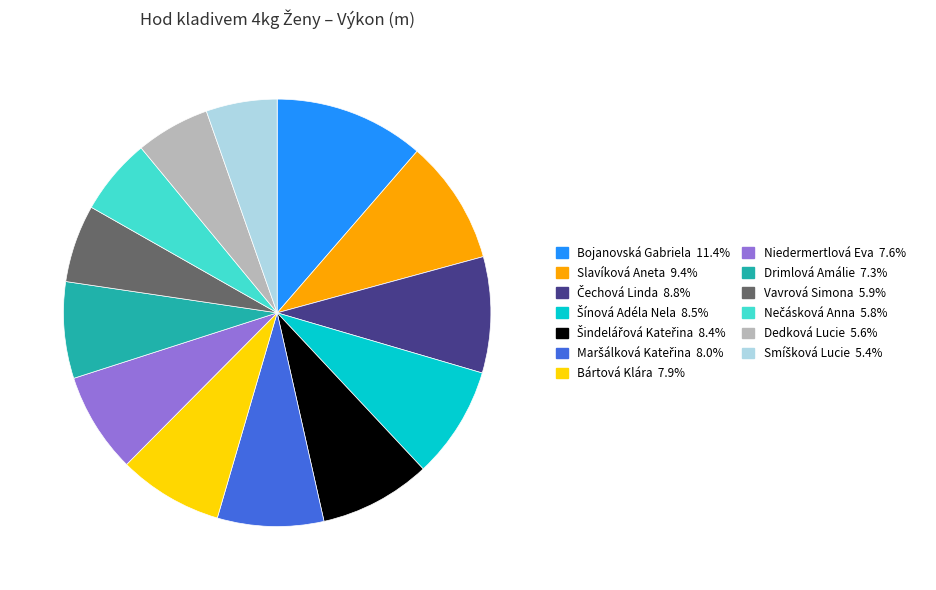

Approximately how many times larger is the value at Bártová Klára compared to Drimlová Amálie?

1.1